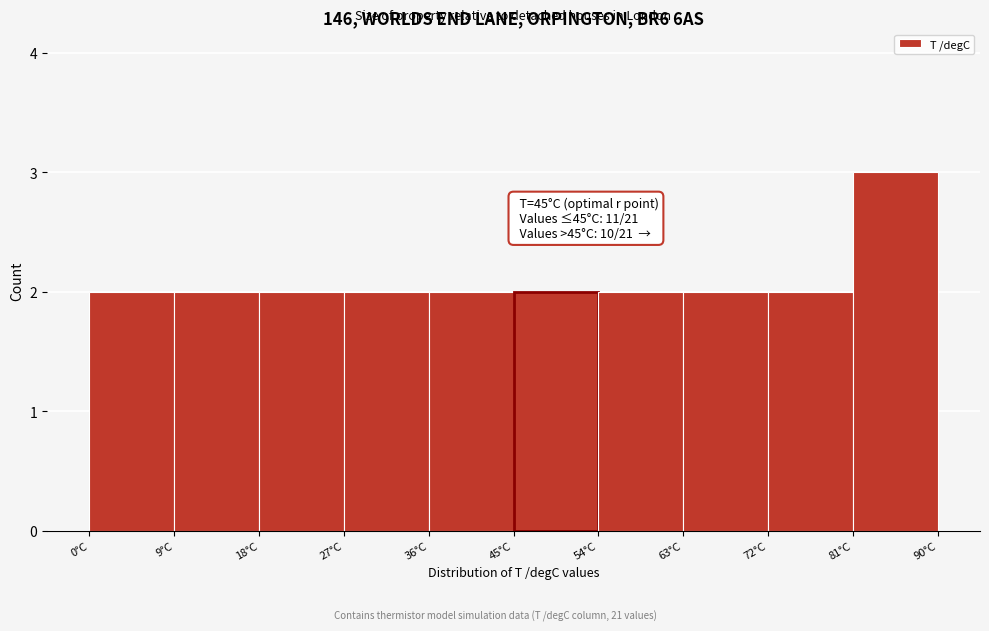

Over which range of the x-axis is the bar tallest?

81 to 90